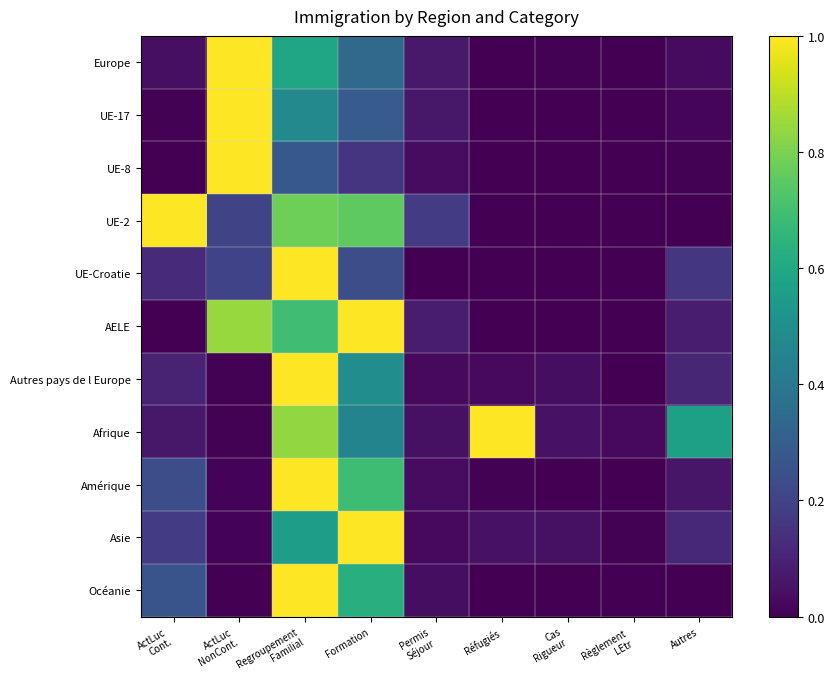

What is the spread (max minus min) of values at ActLuc
Cont.?

1.0